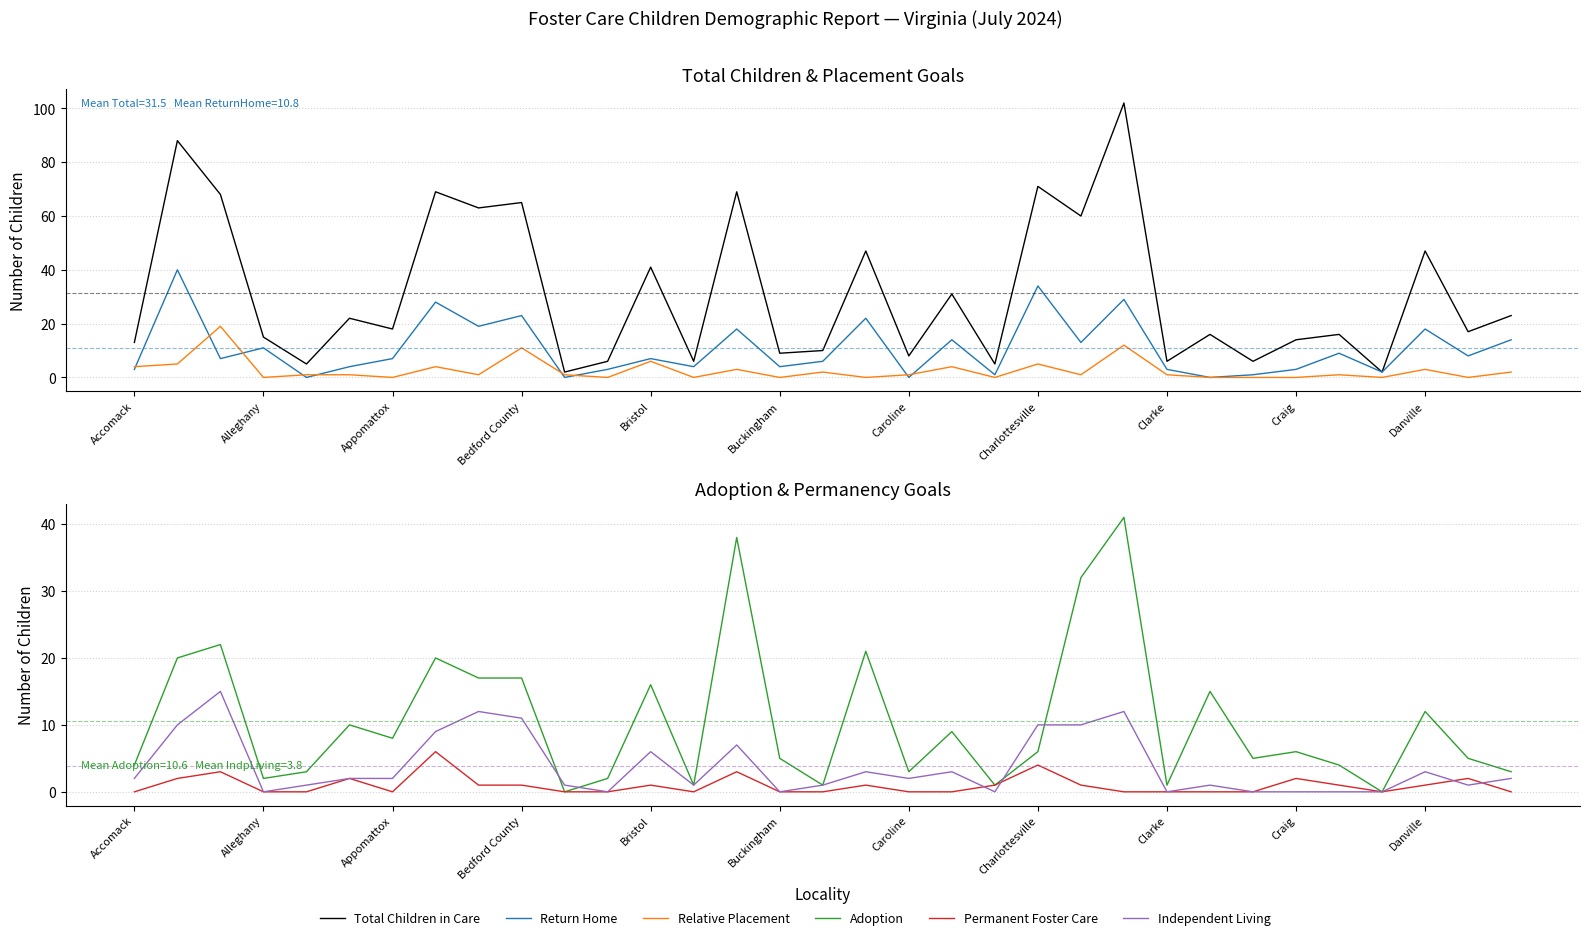

Which series changed the most between Buckingham and 19?

Return Home